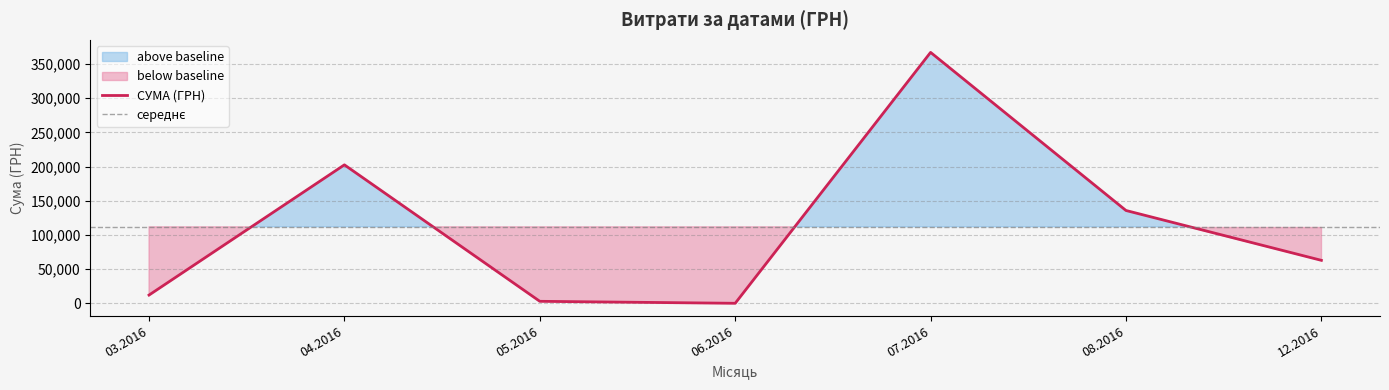

What is the maximum value for СУМА (ГРН)?

366938.8